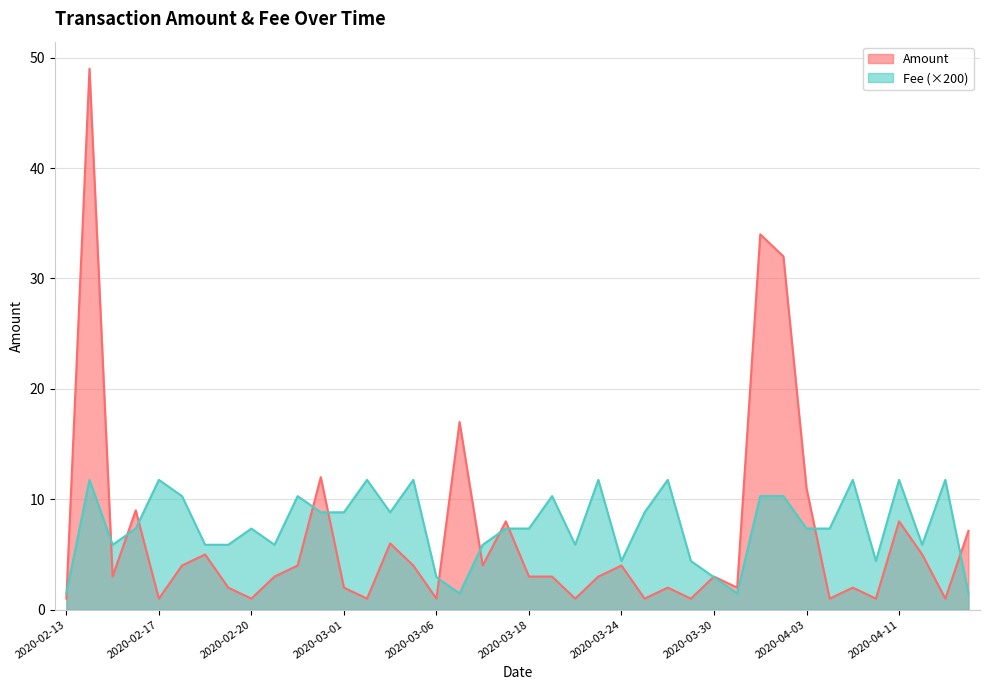

True or false: Fee has more than 0 interior local peaks.

True